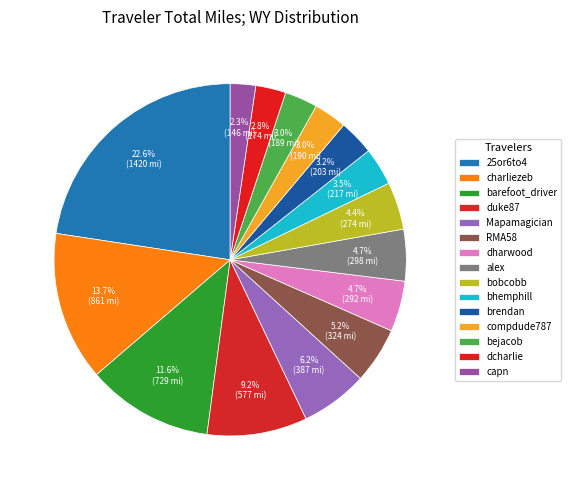

Approximately how many times larger is the value at duke87 compared to brendan?

2.8